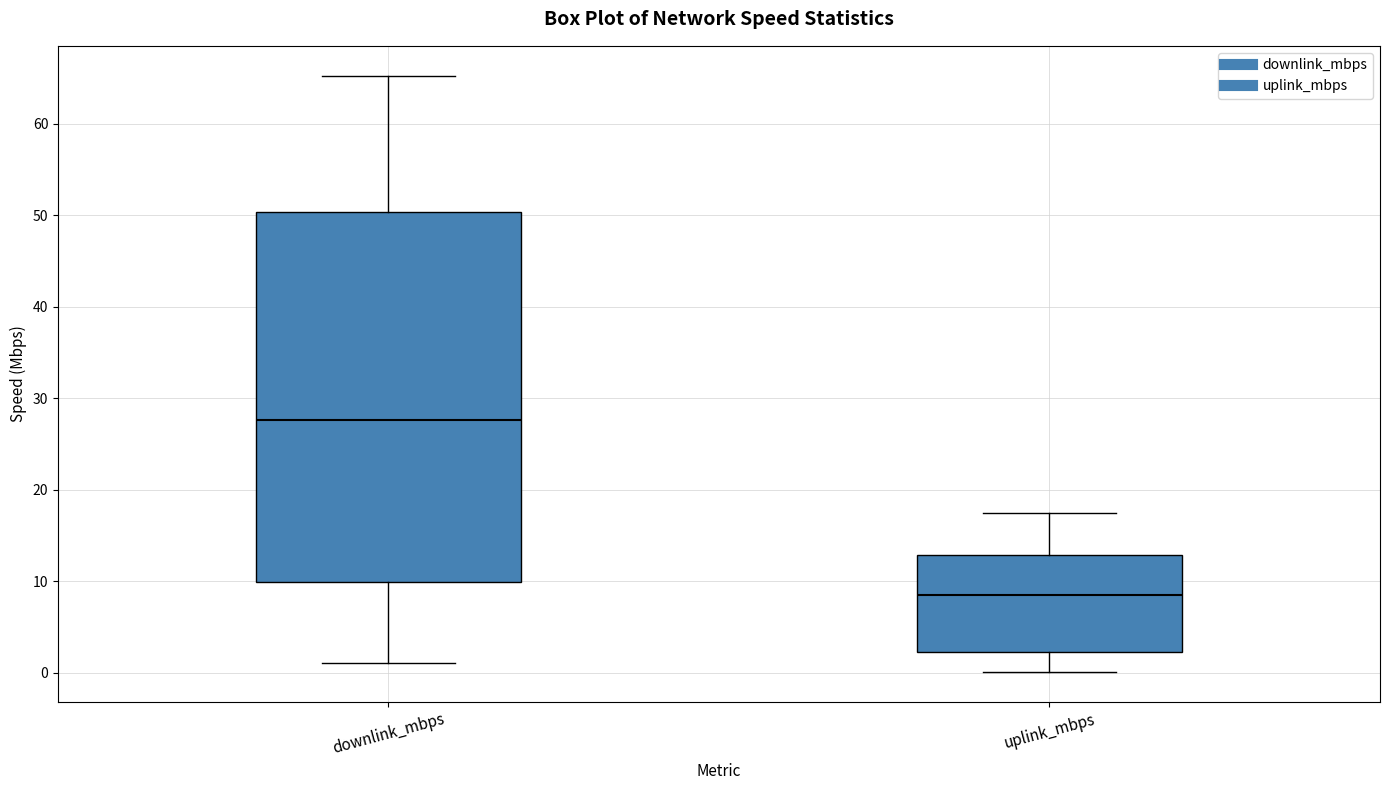

Which box's median line is the lowest?

uplink_mbps